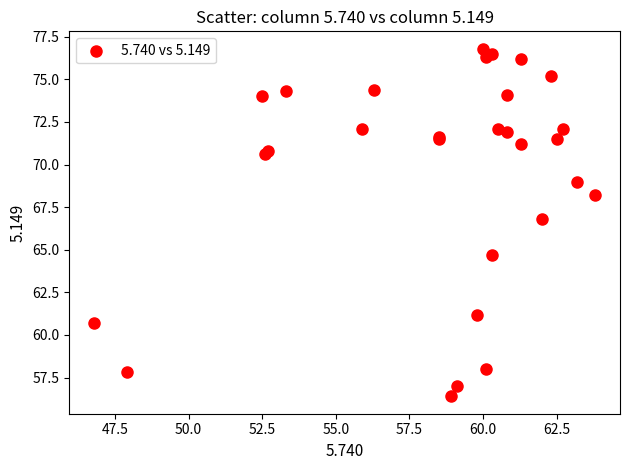

What Y value in the scatter plot is closest to 66?

66.8